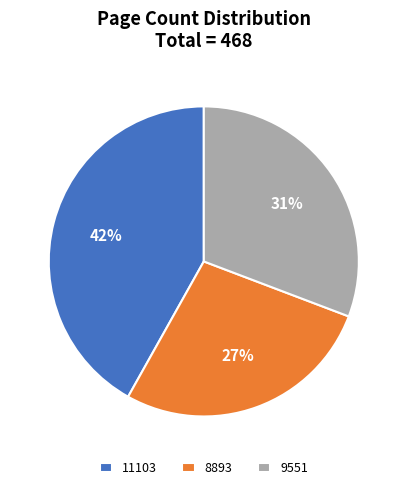

Which has a higher value, 9551 or 8893?

9551